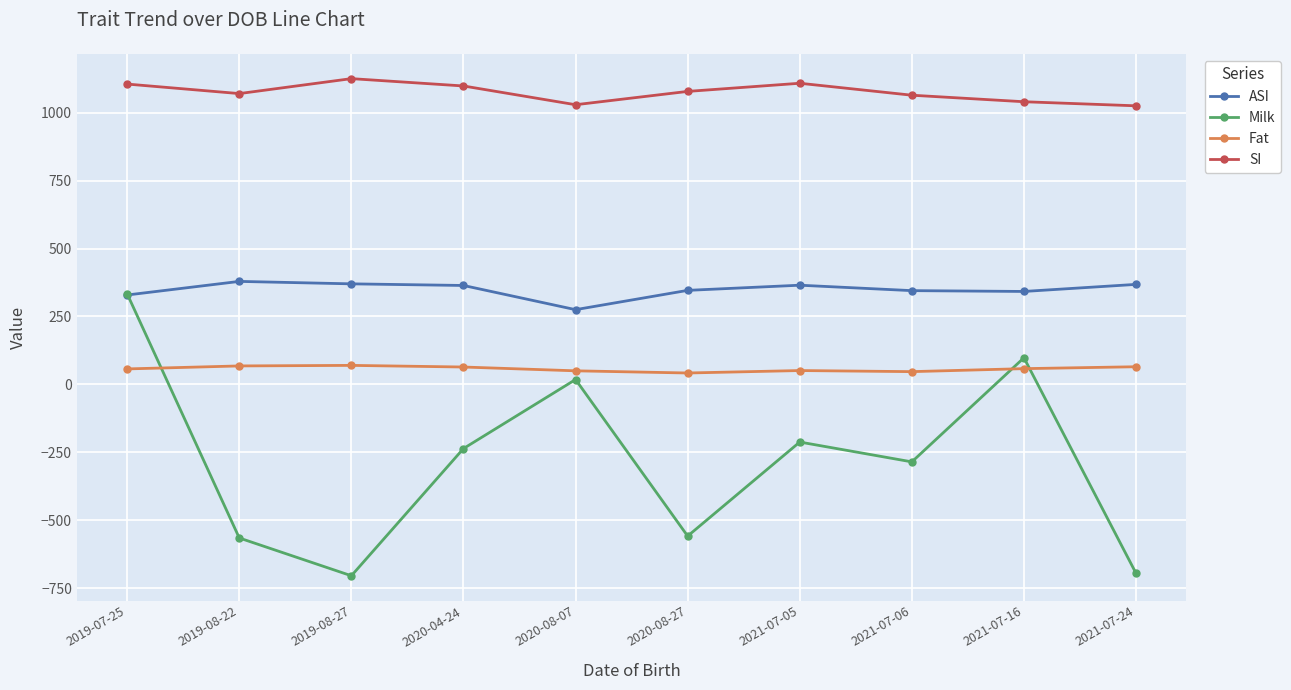

At how many categories does at least one series exceed 532?

10